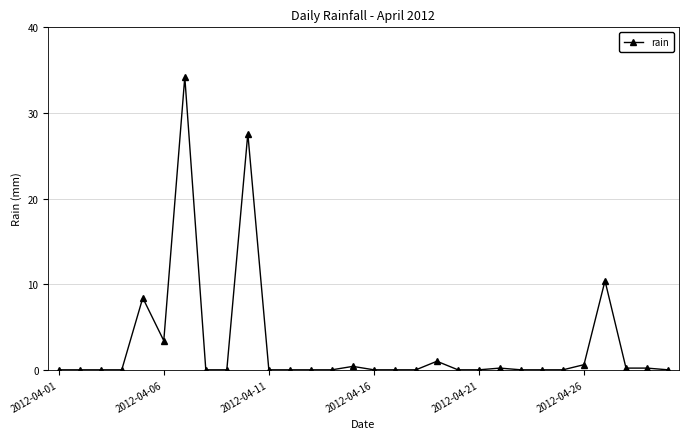

What is the value of the 6th point from the left?

3.4